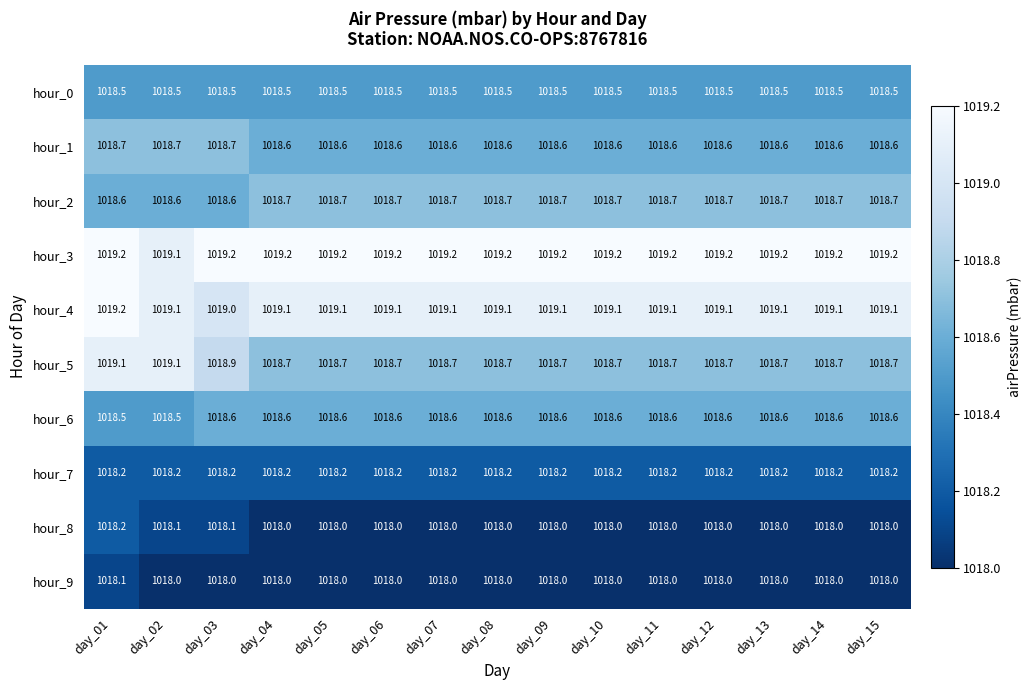

At which category is the sum across all series the highest?

day_01